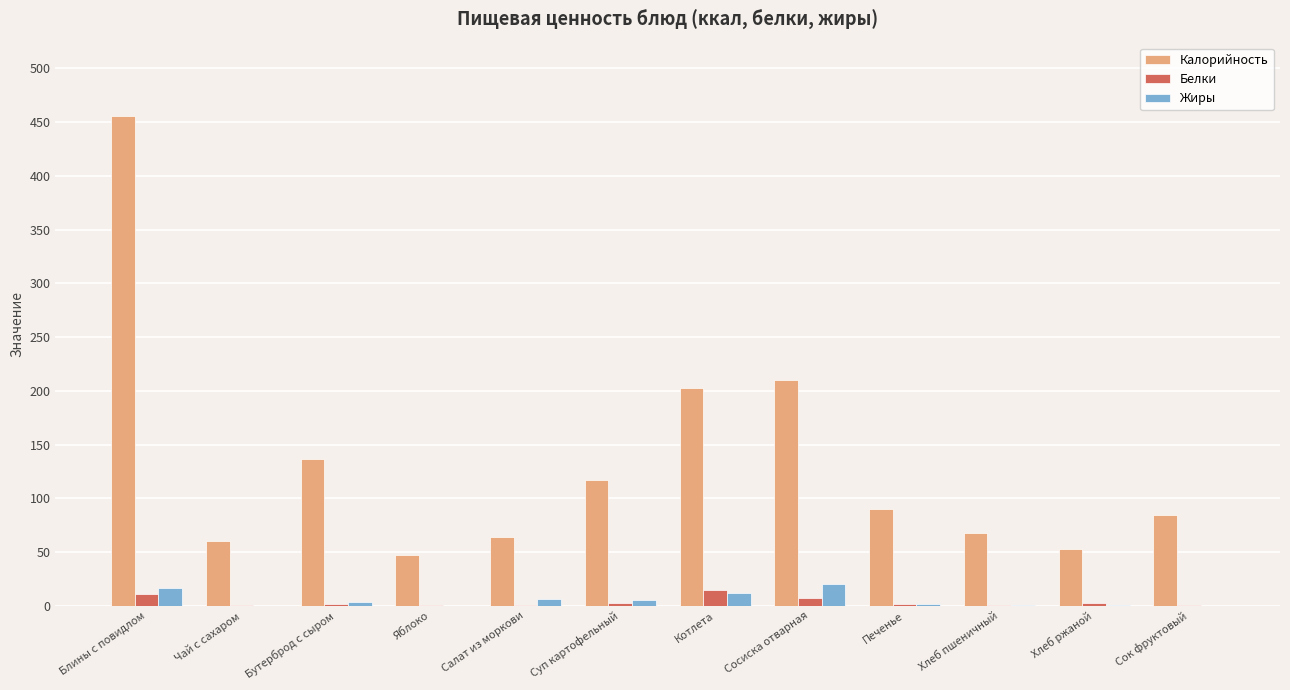

At which category is the sum across all series the highest?

Блины с повидлом